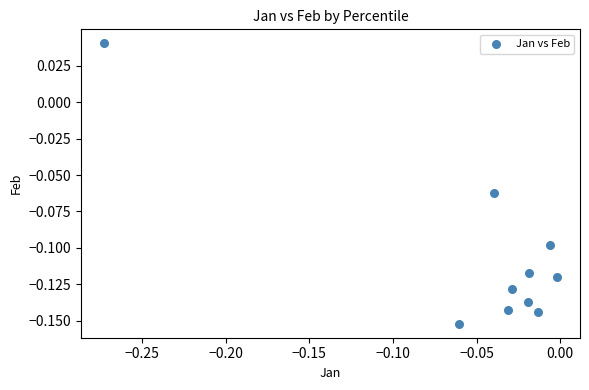

What is the range of X values (max minus min)?

0.3